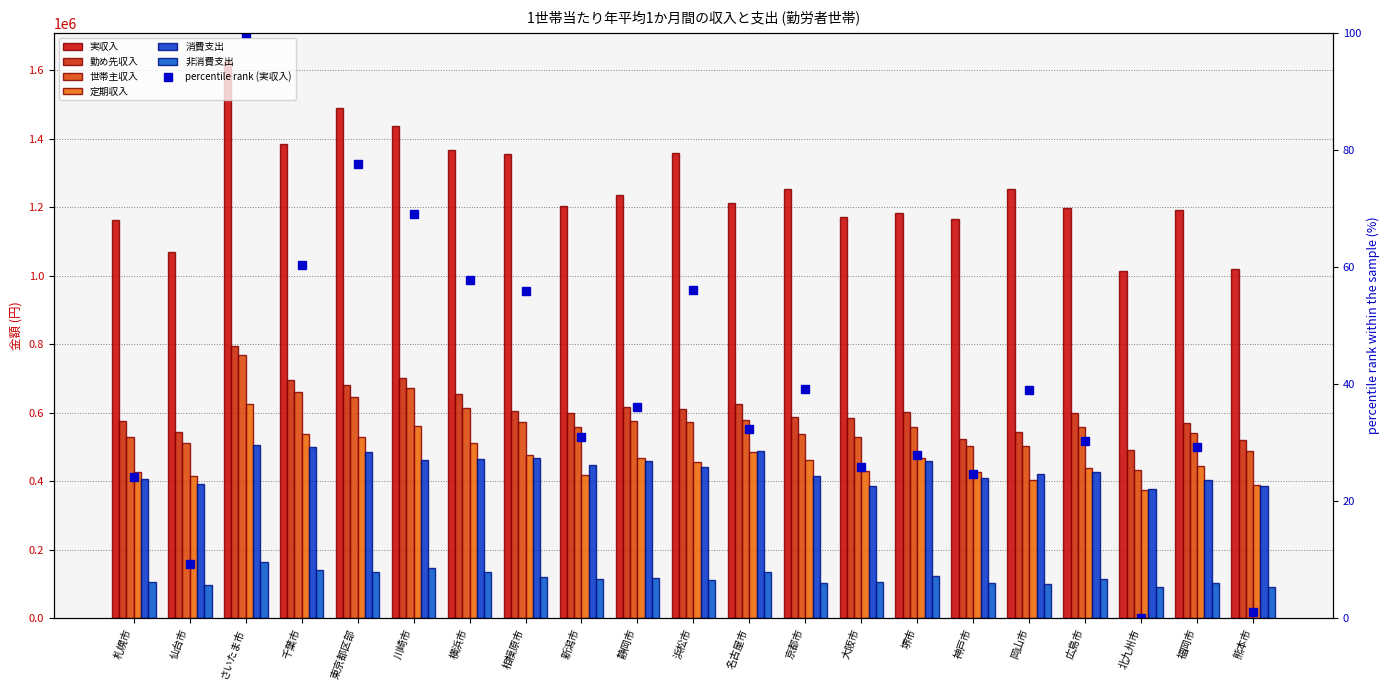

What is the average value of the 勤め先収入 series?

605841